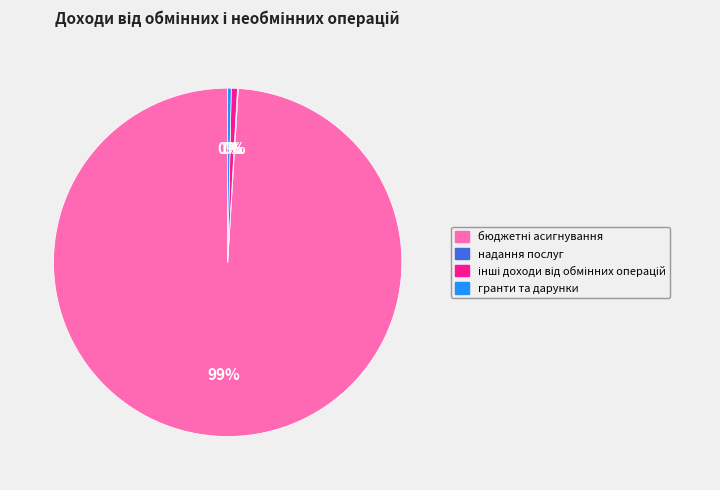

True or false: гранти та дарунки accounts for 0% of the total.

True